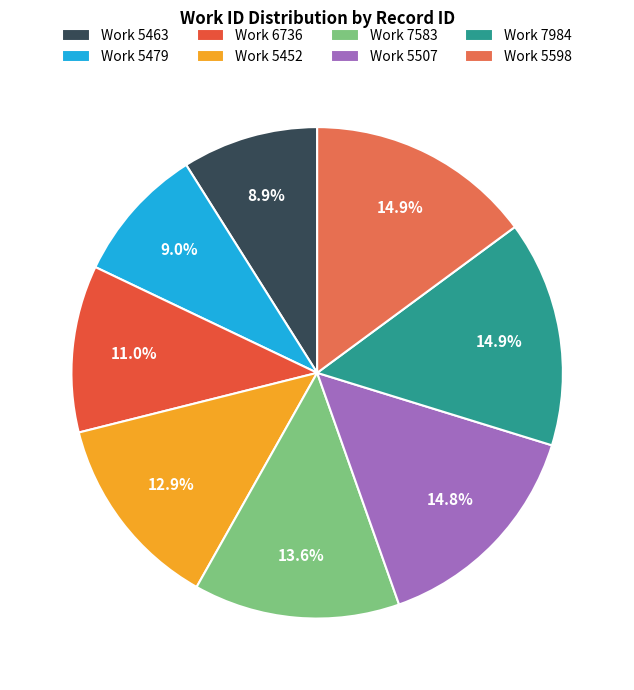

To the nearest percent, what is the average slice percentage?

12%